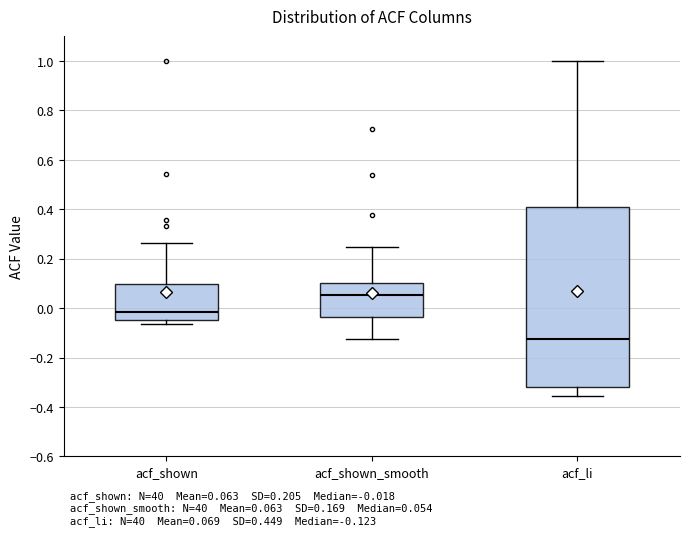

Which box is the tallest, from its lower edge to its upper edge?

acf_li